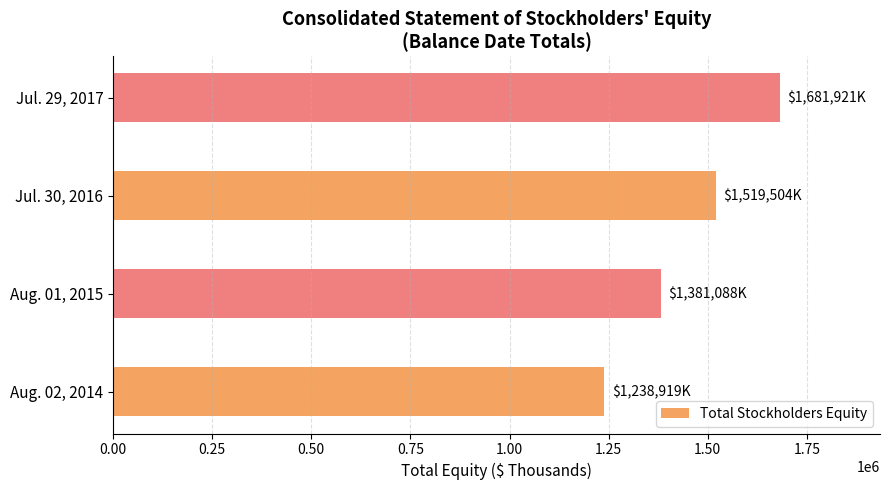

Count the values in the range 1381088 to 1681921.

3